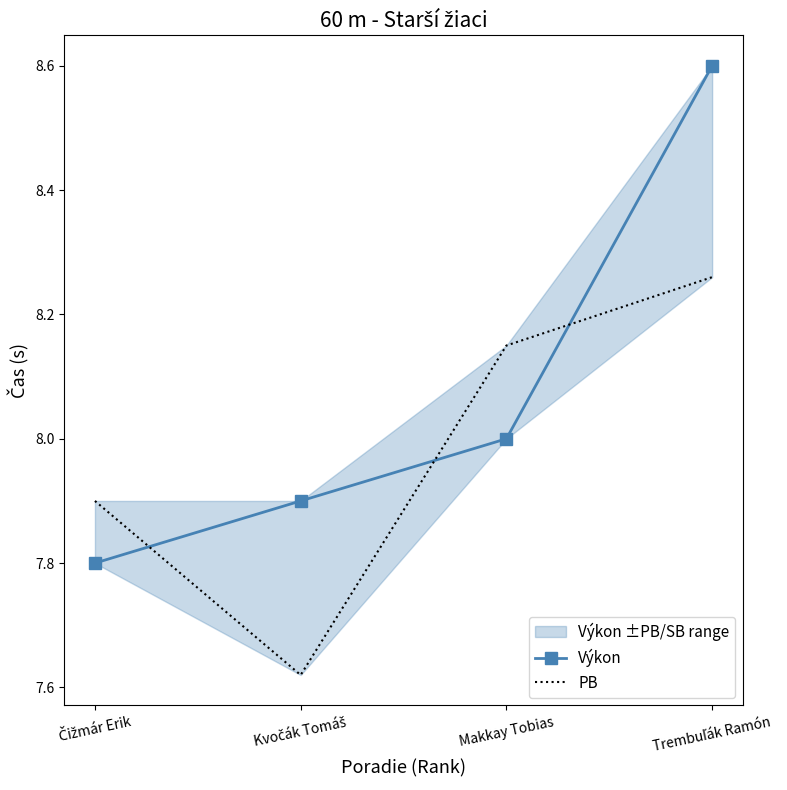

Between Kvočák Tomáš and Trembuľák Ramón, which series saw the biggest shift?

Výkon